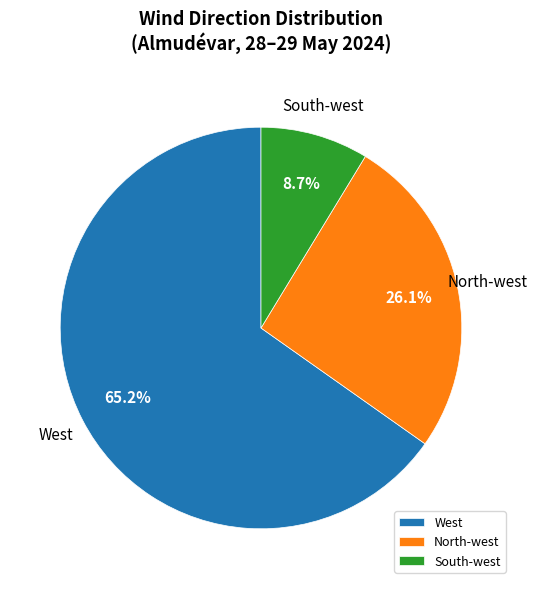

Approximately how many times larger is the value at West compared to North-west?

2.5